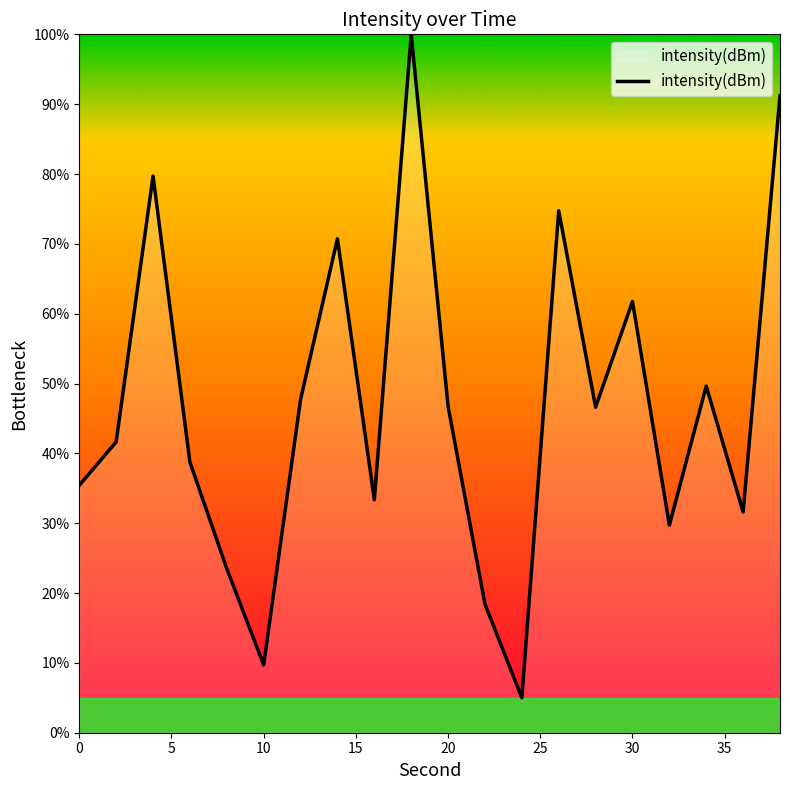

What is the maximum value shown in the chart?

100.0